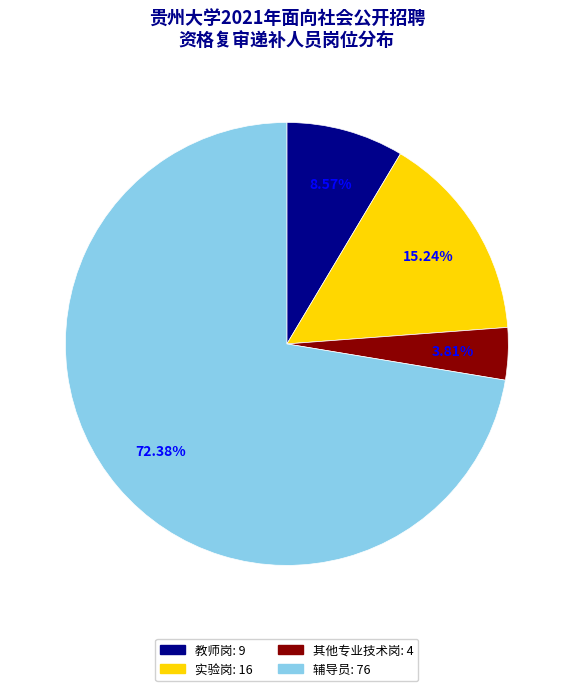

How many segments does this pie chart have?

4